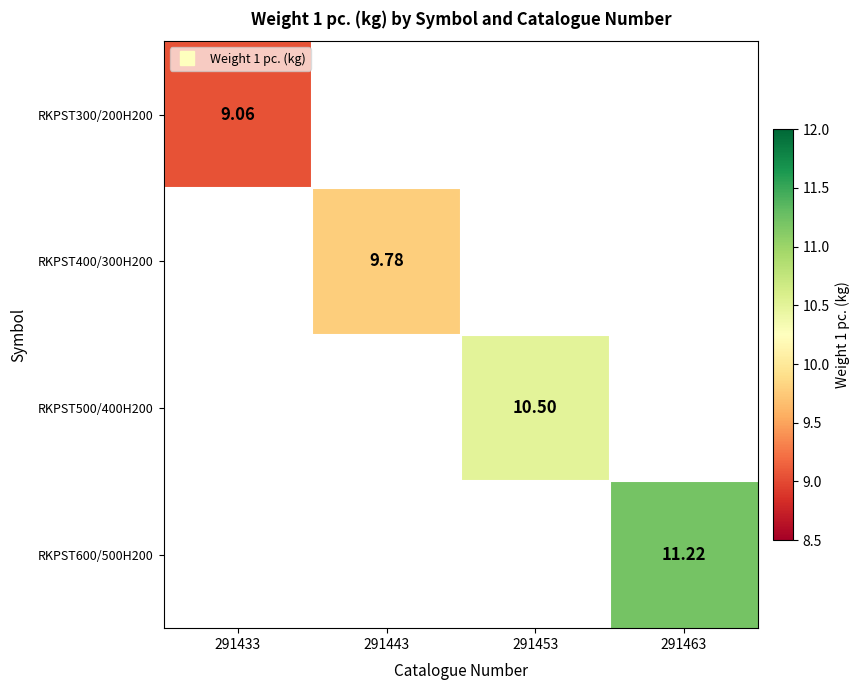

The value of RKPST300/200H200 at 291433 is 12.2. True or false?

False